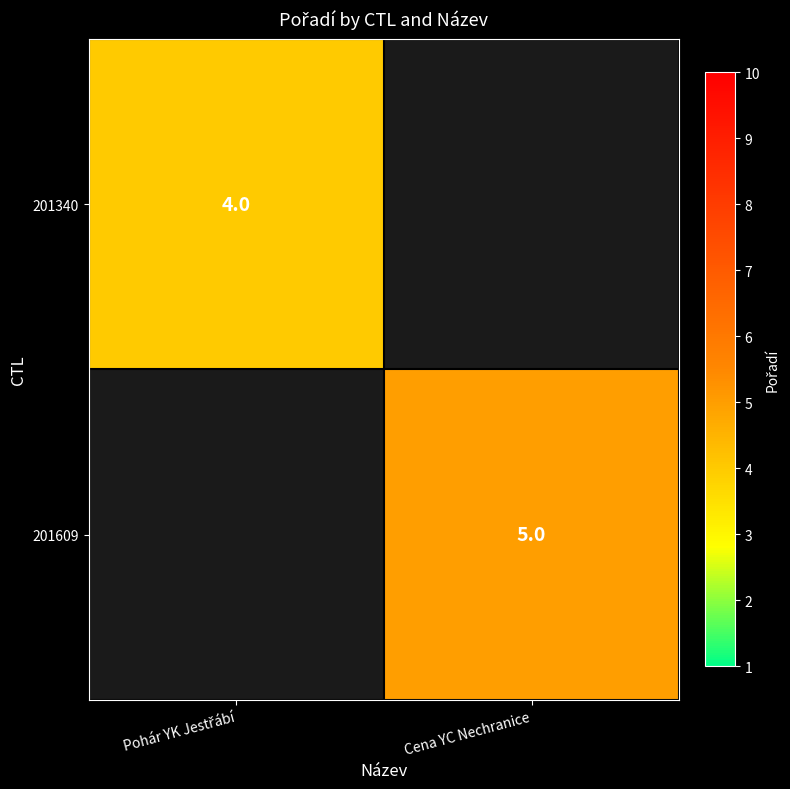

True or false: 201609 has a value of 9 at Cena YC Nechranice.

False